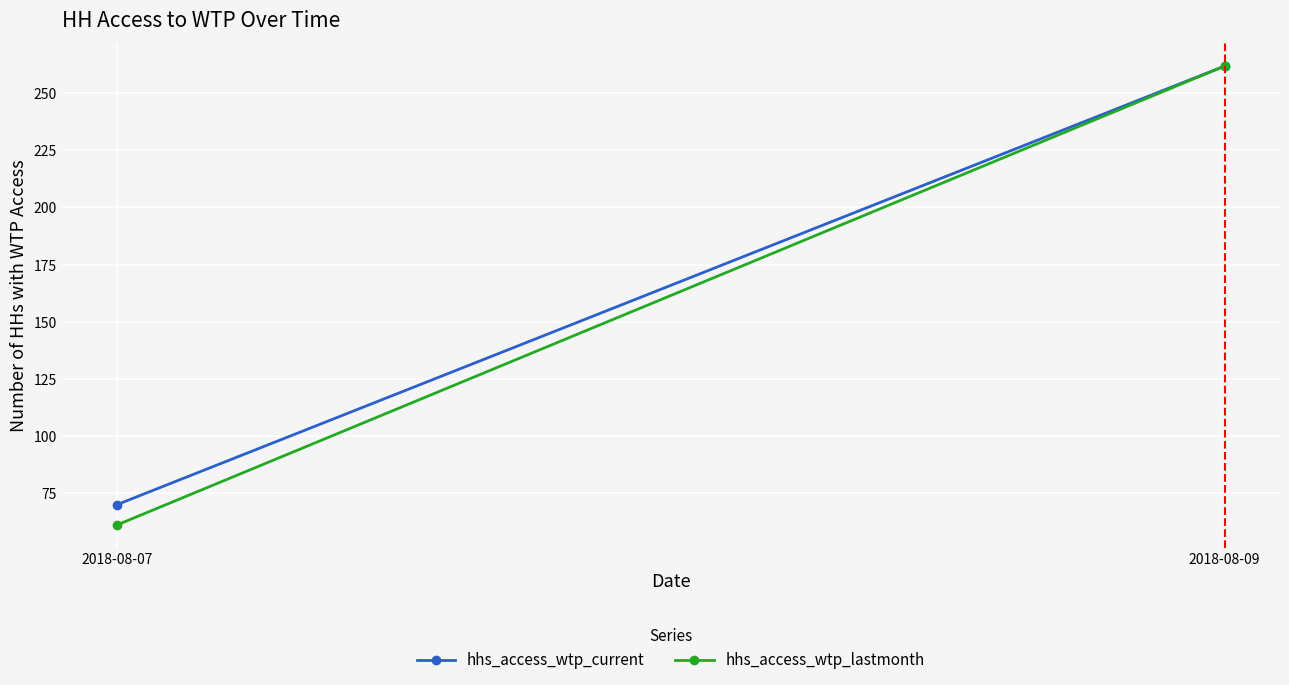

The value of hhs_access_wtp_current at 2018-08-07 is 70.0. True or false?

True